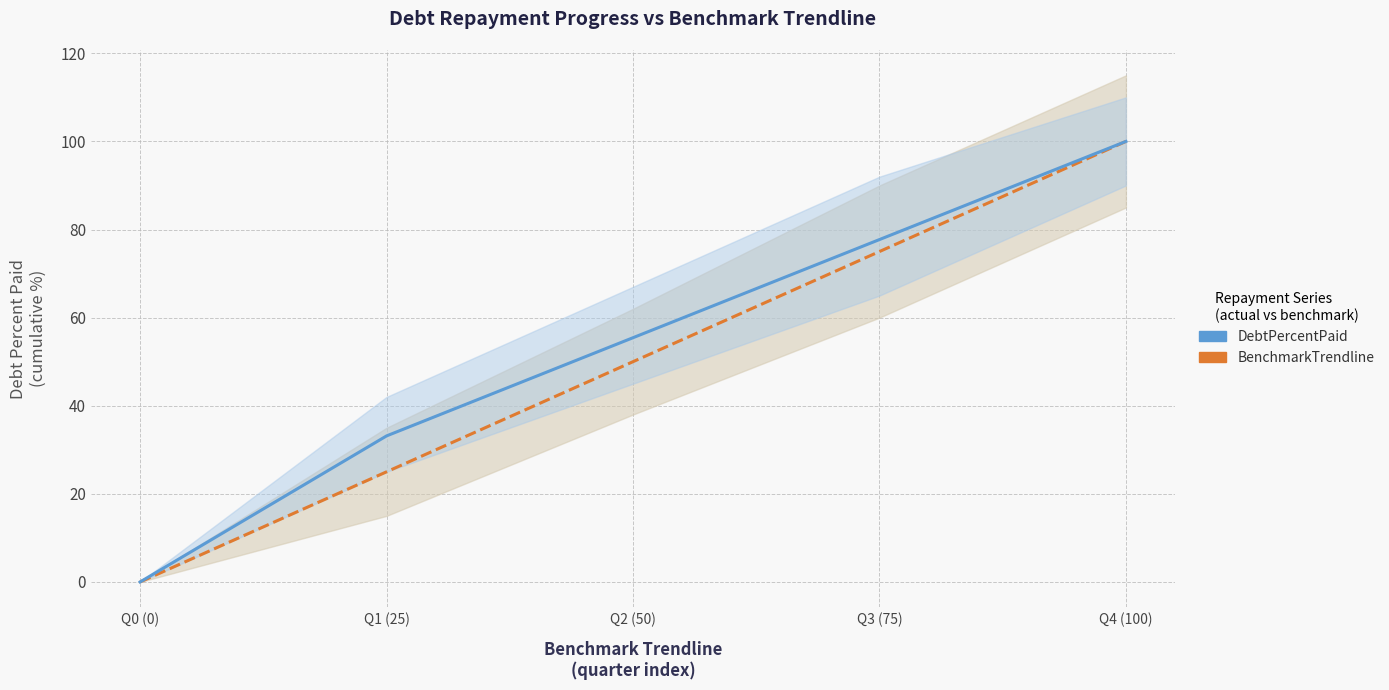

Which series has the largest range (max minus min)?

BenchmarkTrendline